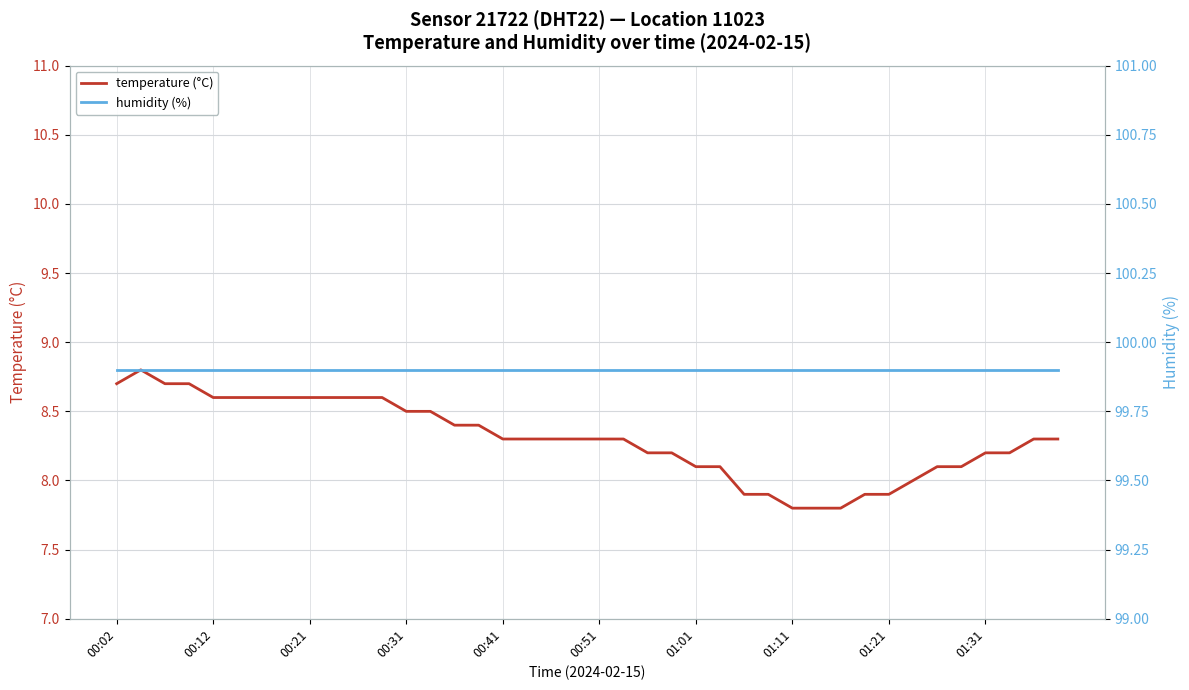

The value of temperature (°C) at 00:41 is 14.5. True or false?

False